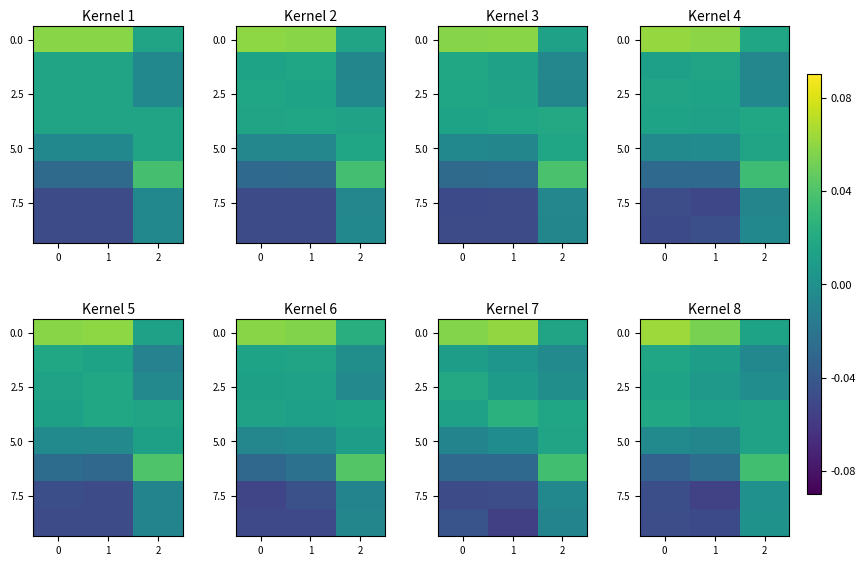

What is the greatest value displayed?

0.1